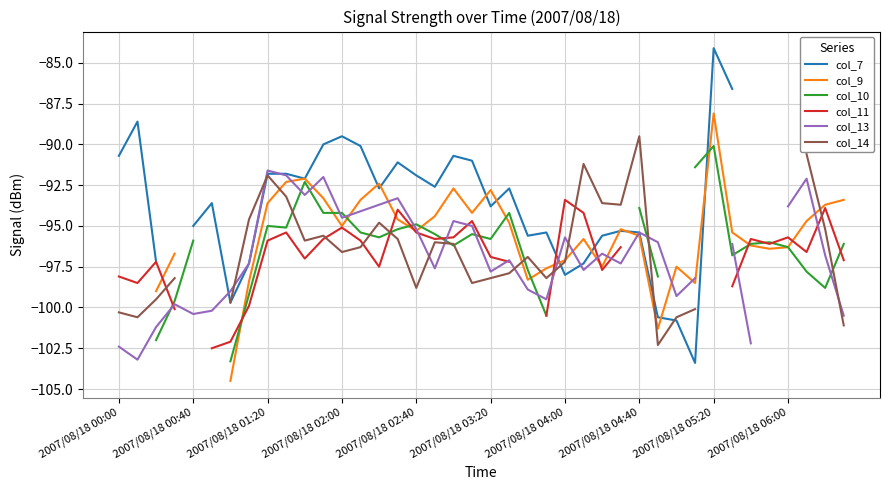

Is the value of col_9 at 30 greater than the value of col_10 at 34?

No